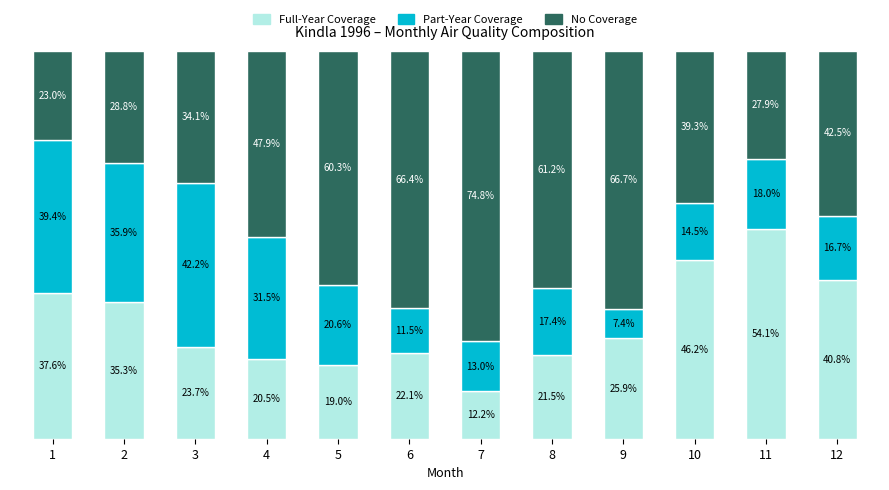

At 2, list the series in order from smallest to largest.

No Coverage, Full-Year Coverage, Part-Year Coverage